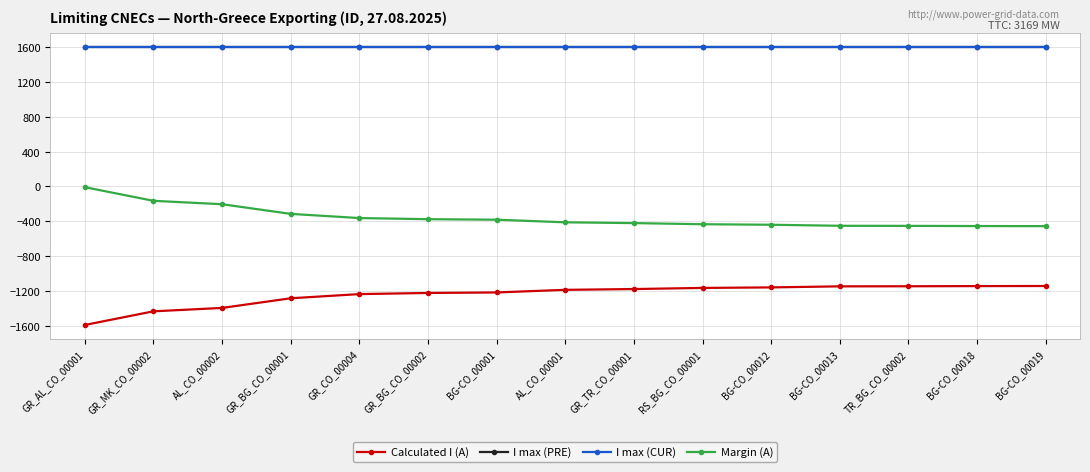

What is the sum of all Calculated I (A) values?

-18664